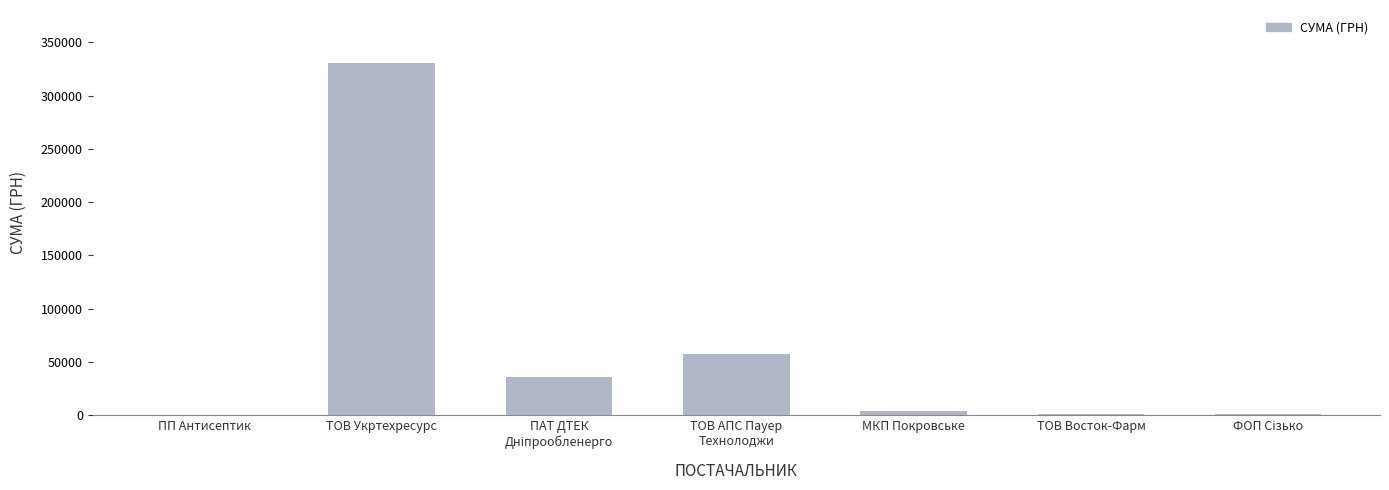

What is the approximate value at МКП Покровське?

3888.8